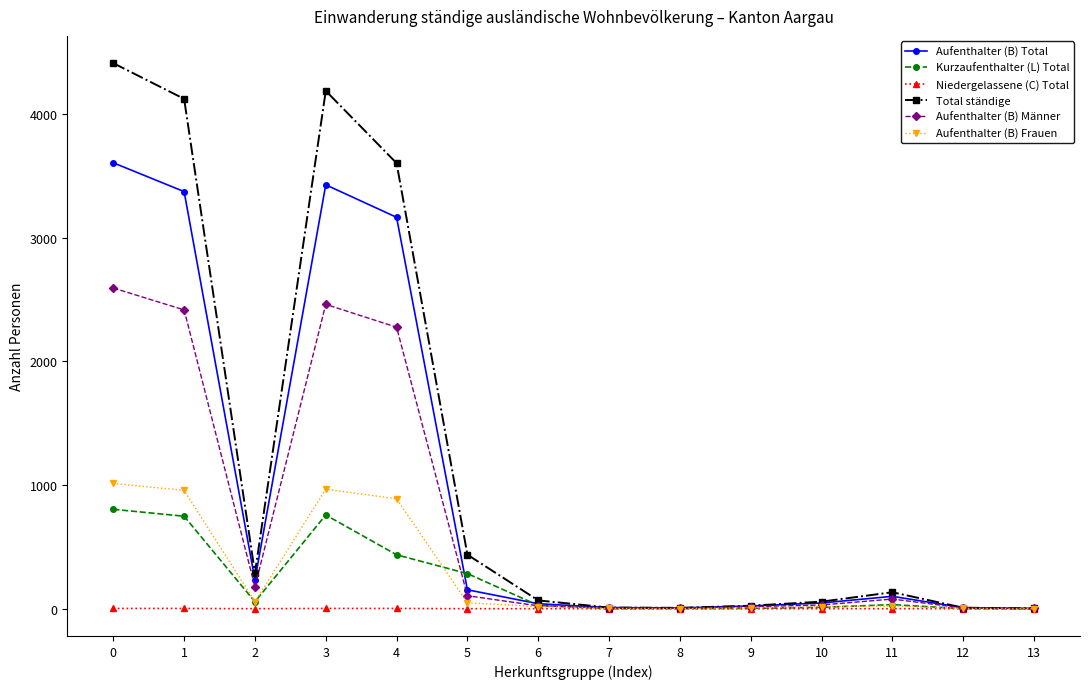

The value of Niedergelassene (C) Total at 2 is 0. True or false?

True